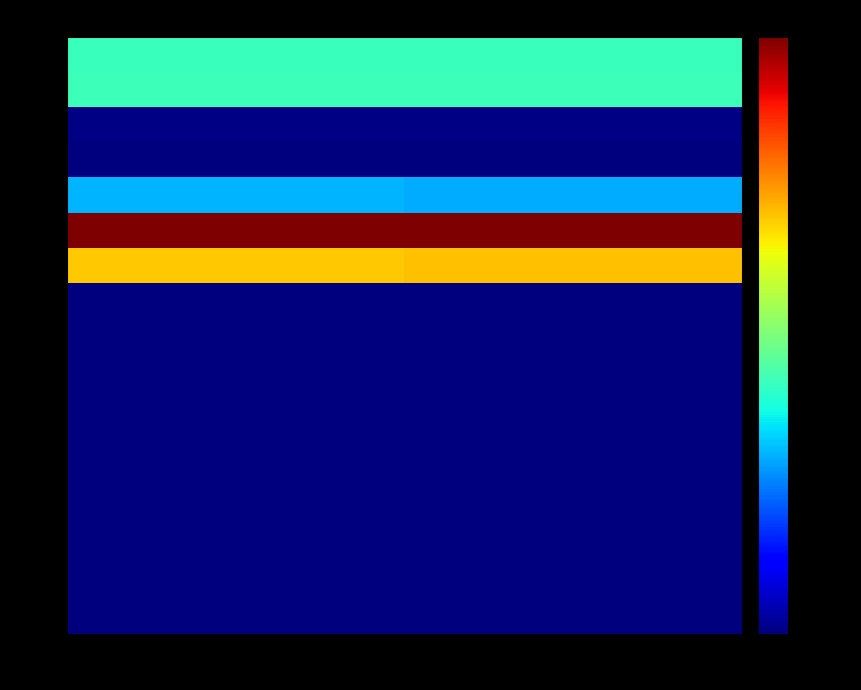

What is the difference between the highest and lowest values at На кінець періоду?

3610